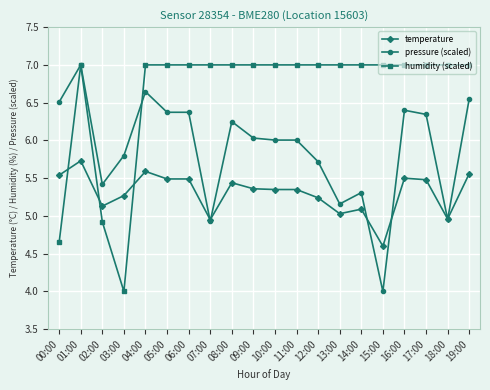

Rank the series by their average value, from highest to lowest.

humidity (scaled), pressure (scaled), temperature